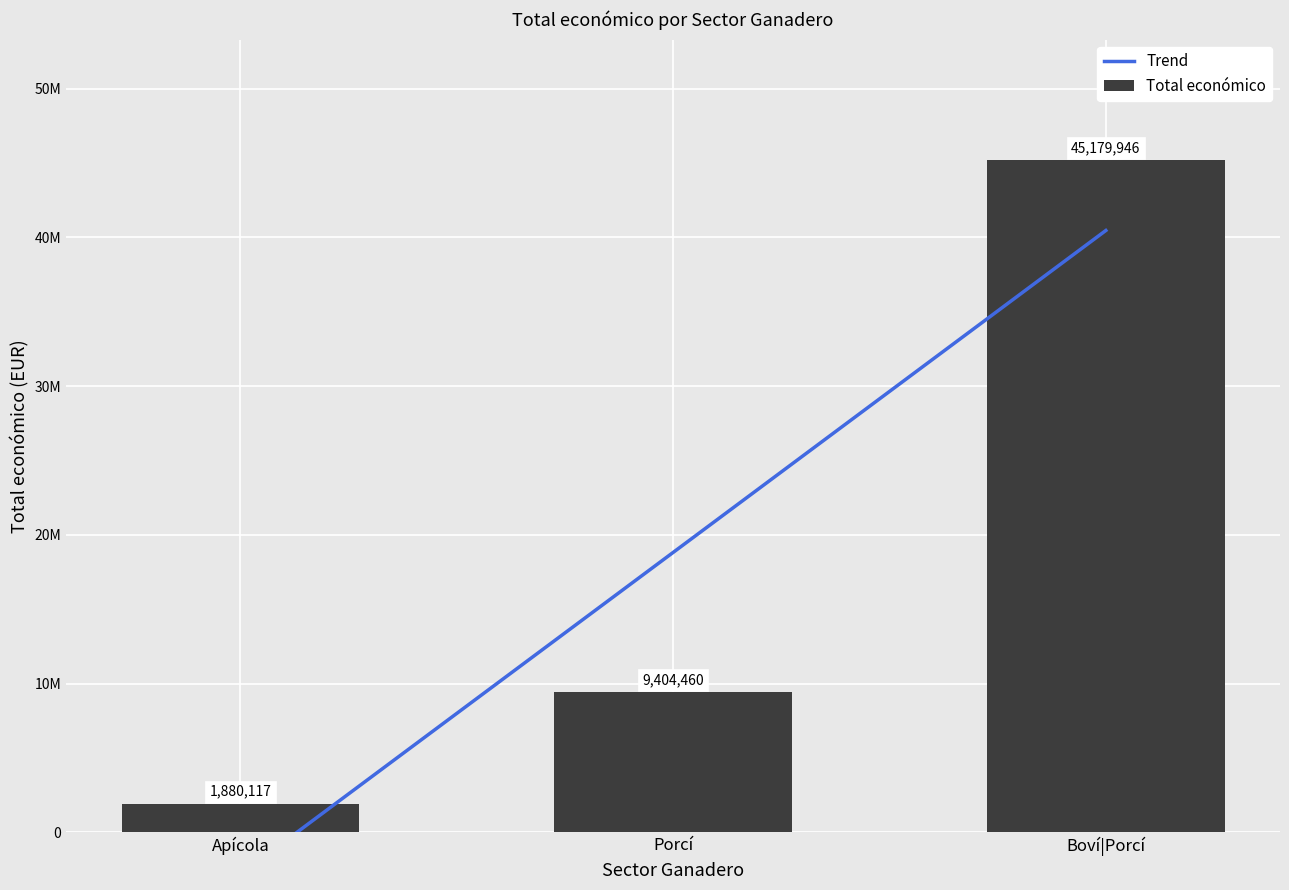

Does the chart contain stacked bars?

No